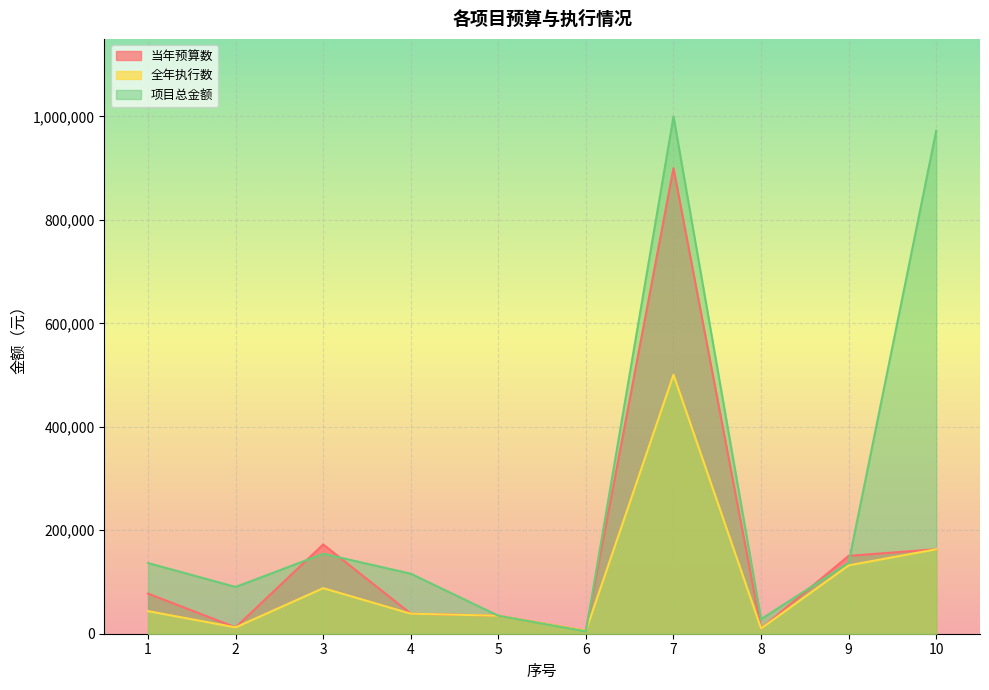

At 7, list the series in order from smallest to largest.

全年执行数, 当年预算数, 项目总金额